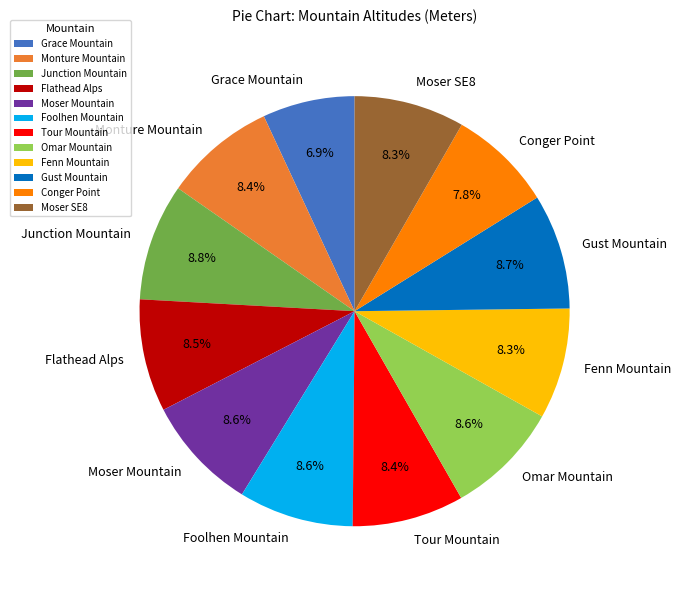

Which has a higher value, Flathead Alps or Conger Point?

Flathead Alps